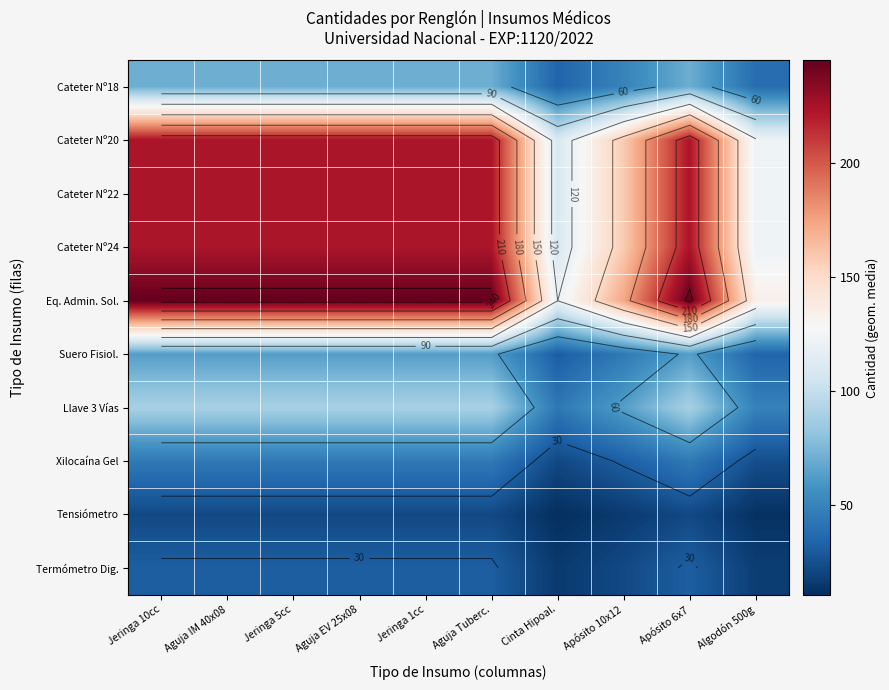

What is the lowest value of the Llave 3 Vías series?

43.8